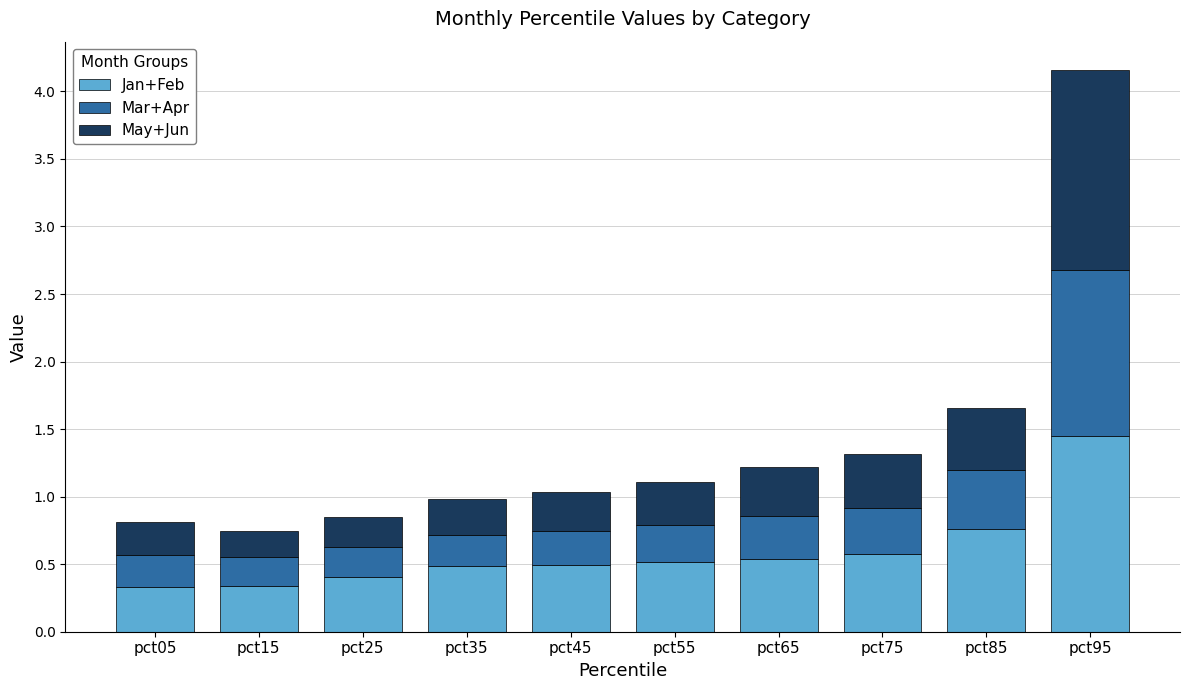

Which category has the highest value in the Jan+Feb series?

pct95